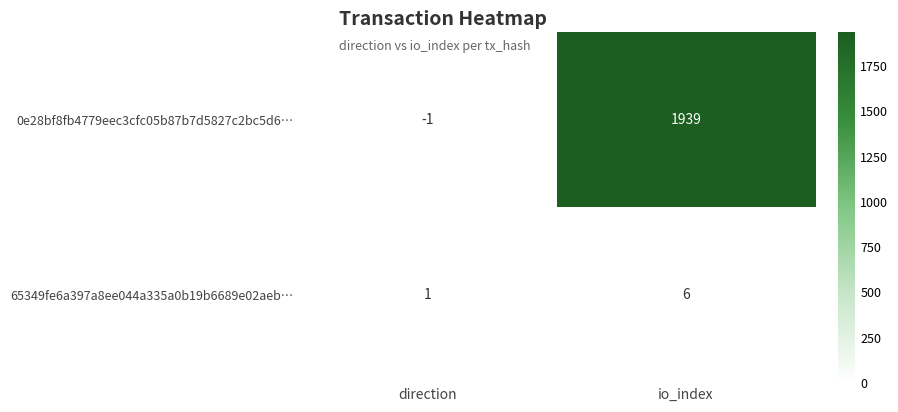

What is the greatest value displayed?

1939